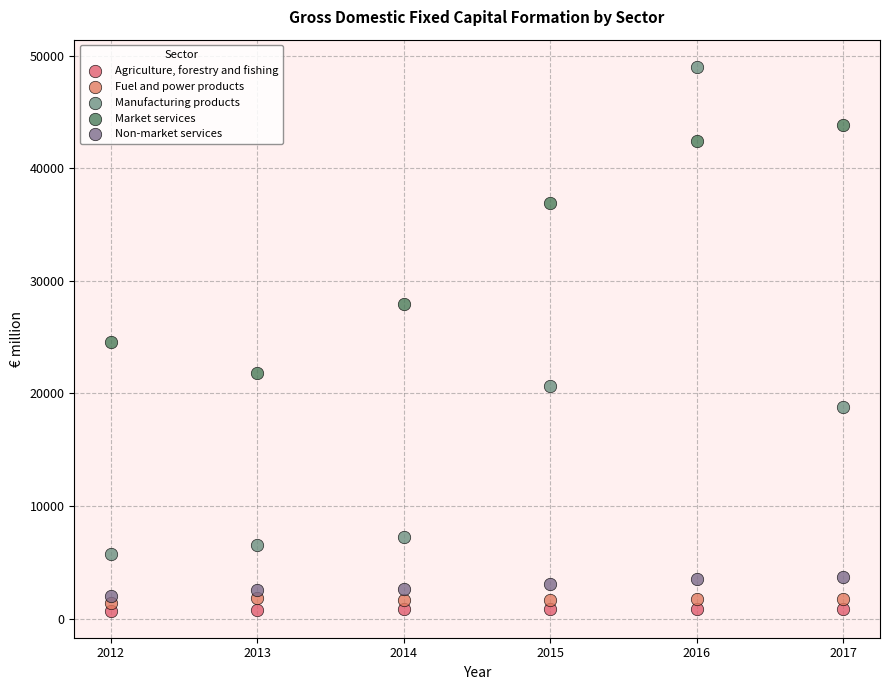

What are all the series names shown in the legend?

Agriculture, forestry and fishing, Fuel and power products, Manufacturing products, Market services, Non-market services